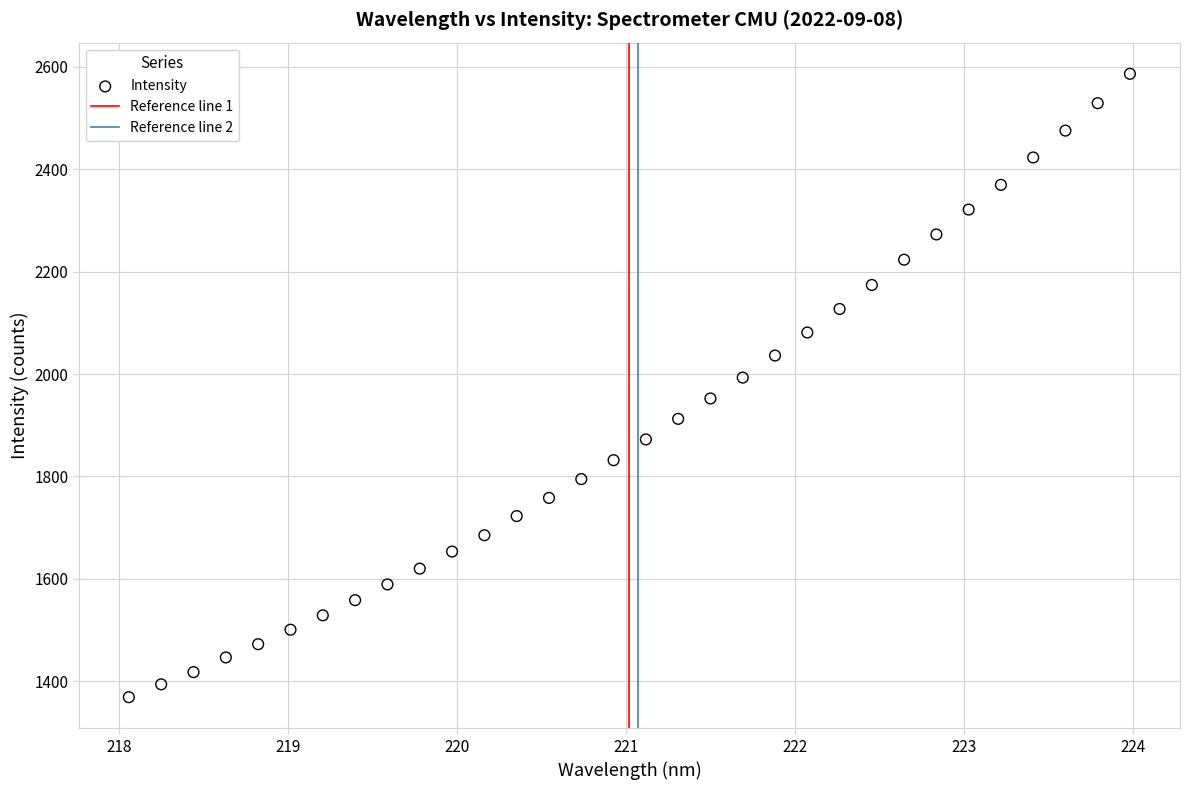

What is the range of X values (max minus min)?

5.9